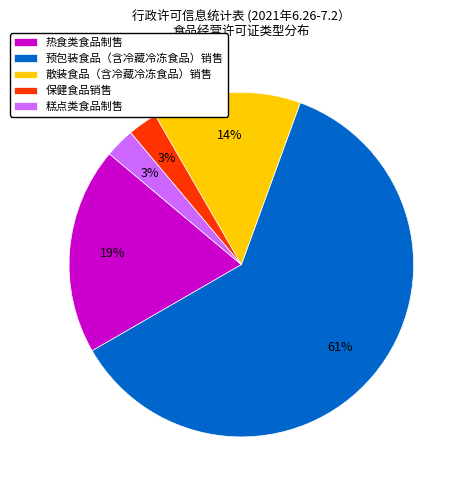

Does 保健食品销售 account for over 50% of the chart?

No